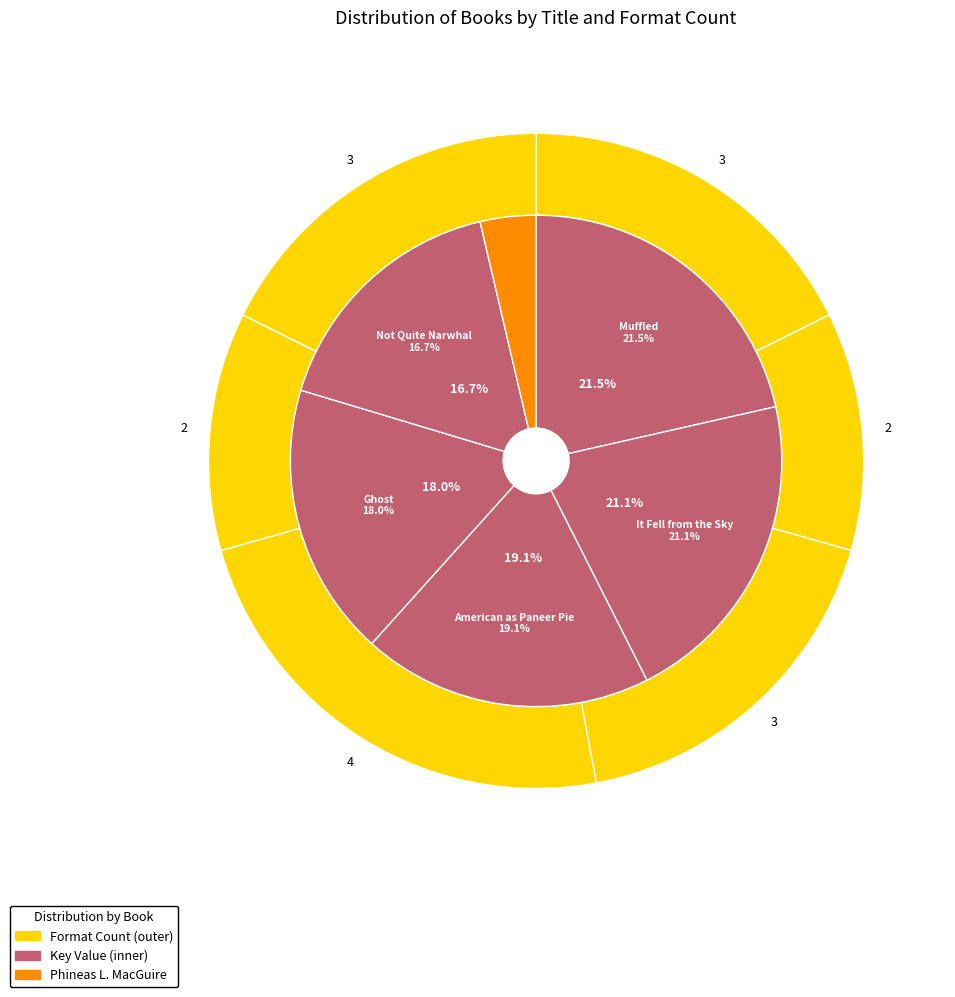

What percentage is the Not Quite Narwhal slice, to the nearest percent?

17%